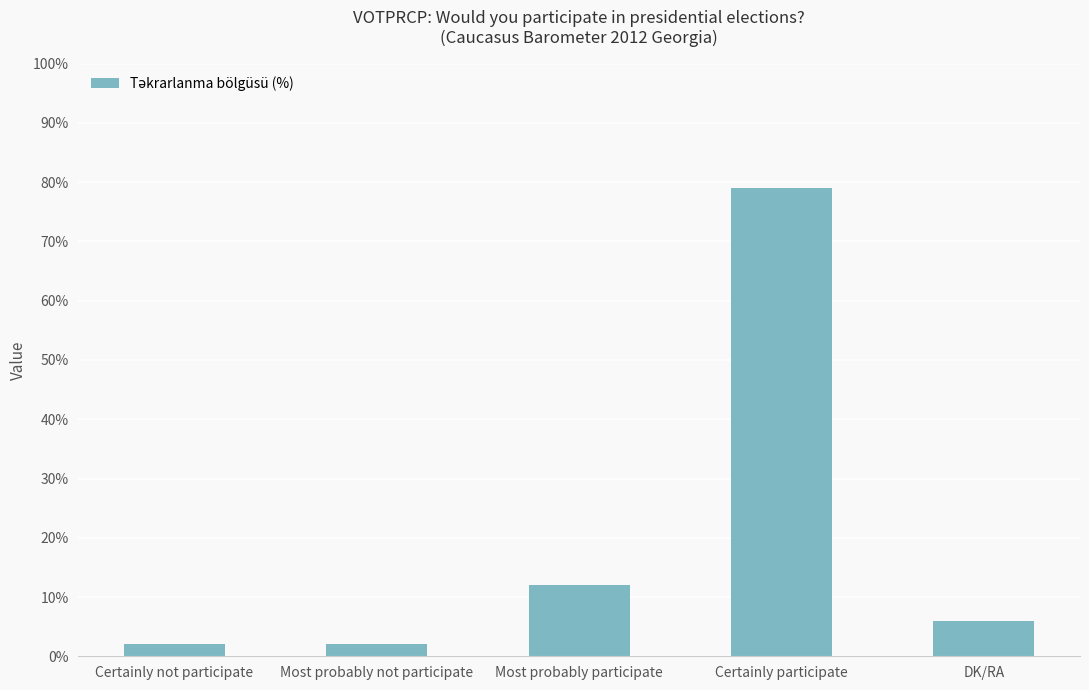

What is the difference between the second highest and second lowest values?

10